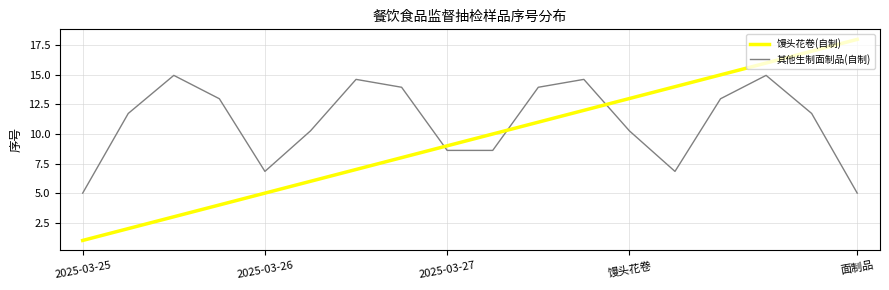

Reading left to right, list all the values displayed in this chart.

馒头花卷(自制): 1.0	2.0	3.0	4.0	5.0	6.0	7.0	8.0	9.0	10.0	11.0	12.0	13.0	14.0	15.0	16.0	17.0	18.0
其他生制面制品(自制): 5.0	11.7	15.0	13.0	6.8	10.3	14.6	14.0	8.6	8.6	14.0	14.6	10.3	6.8	13.0	15.0	11.7	5.0